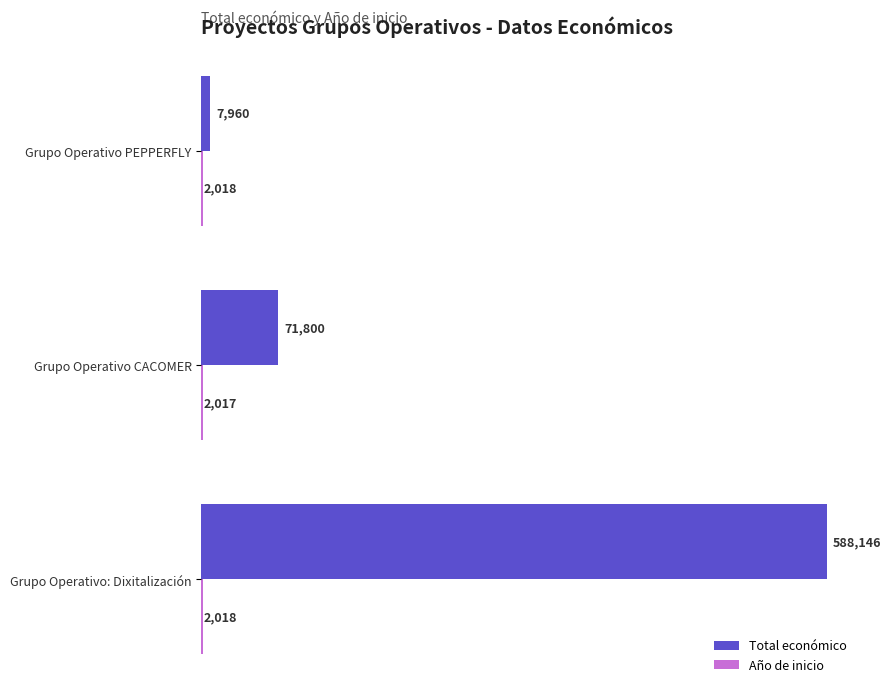

Rank the categories by Total económico value from highest to lowest.

Grupo Operativo: Dixitalización, Grupo Operativo CACOMER, Grupo Operativo PEPPERFLY